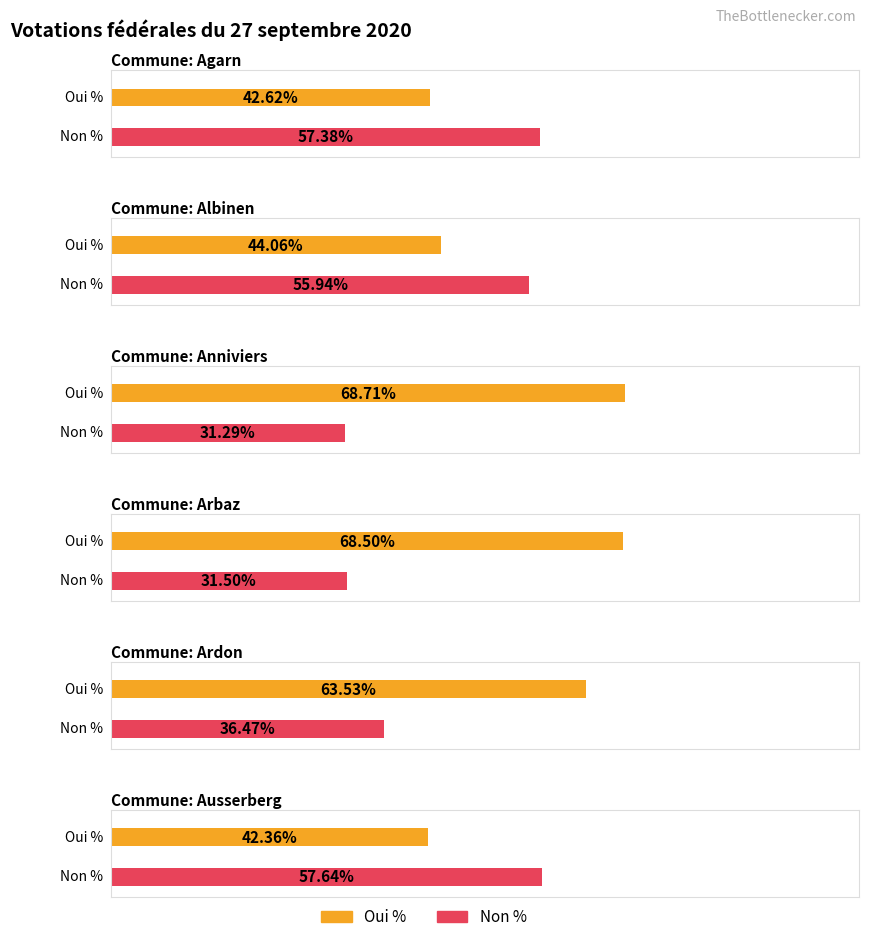

What is the minimum value for Non %?

31.3